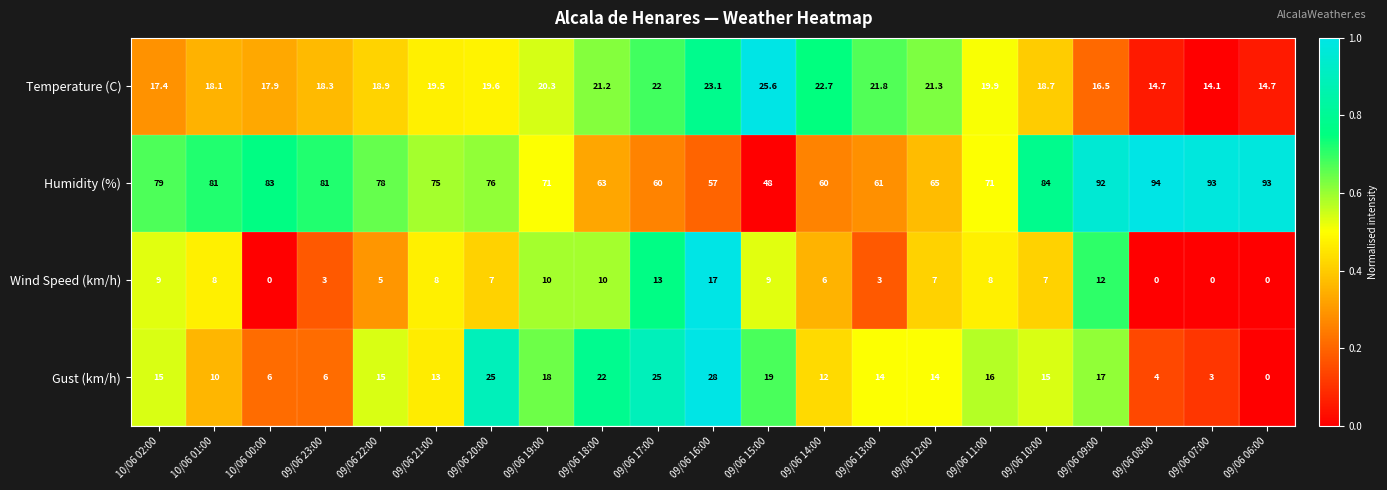

What is the difference between the maximum and minimum values in the Temperature (C) series?

11.5